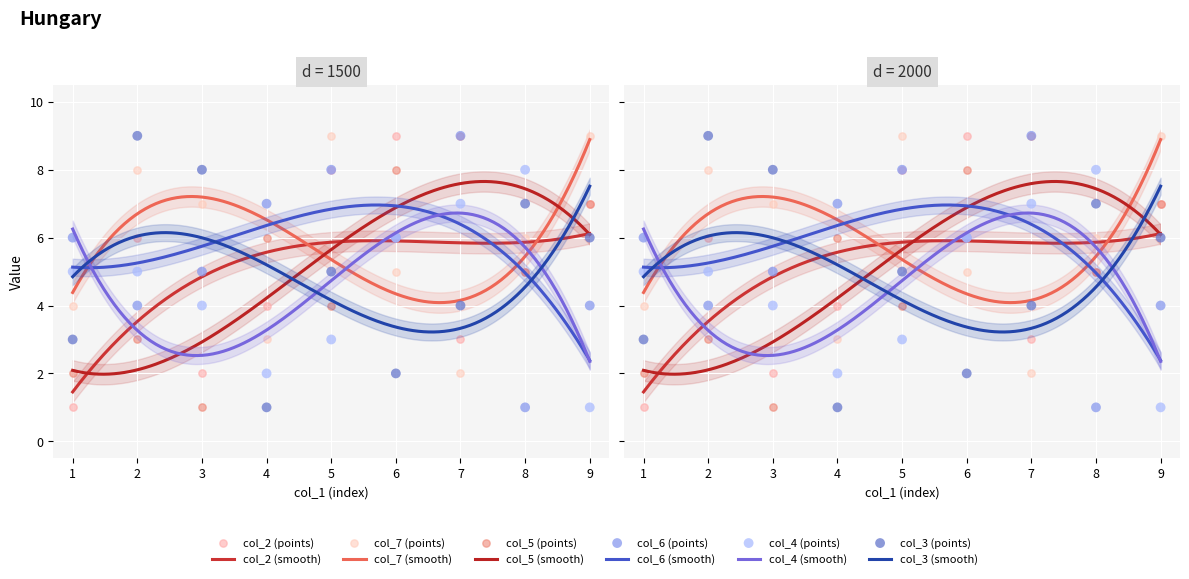

At how many categories does at least one series exceed 1?

9